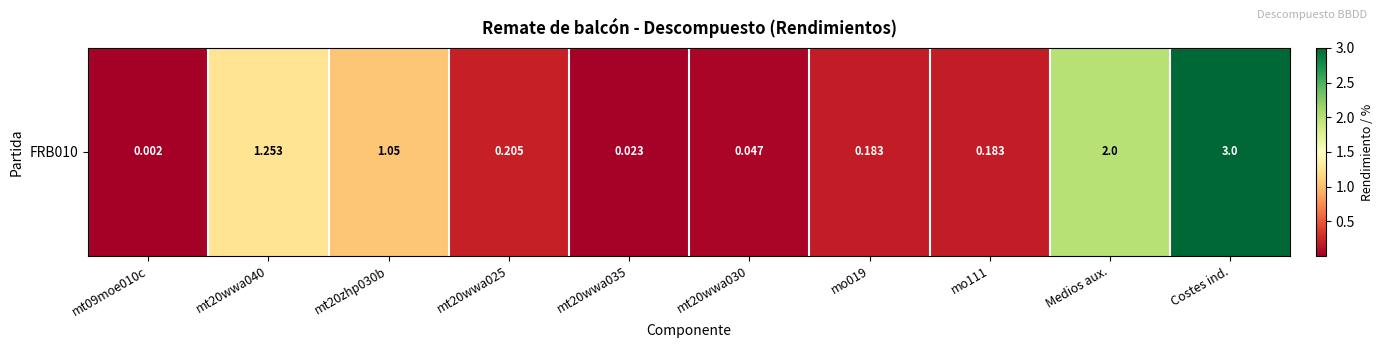

Reading left to right, transcribe all the data shown in this chart.

0.0	1.3	1.1	0.2	0.0	0.0	0.2	0.2	2.0	3.0